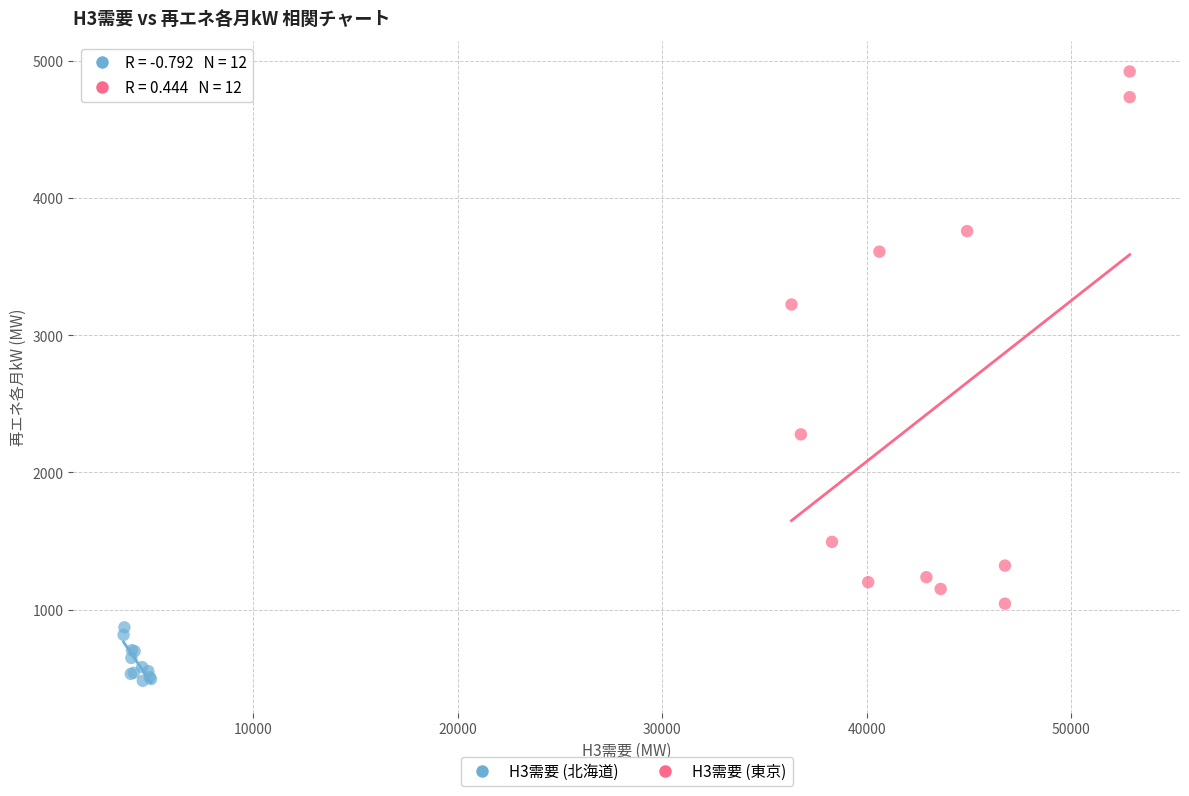

Which series reaches the minimum Y coordinate?

H3需要 (北海道)